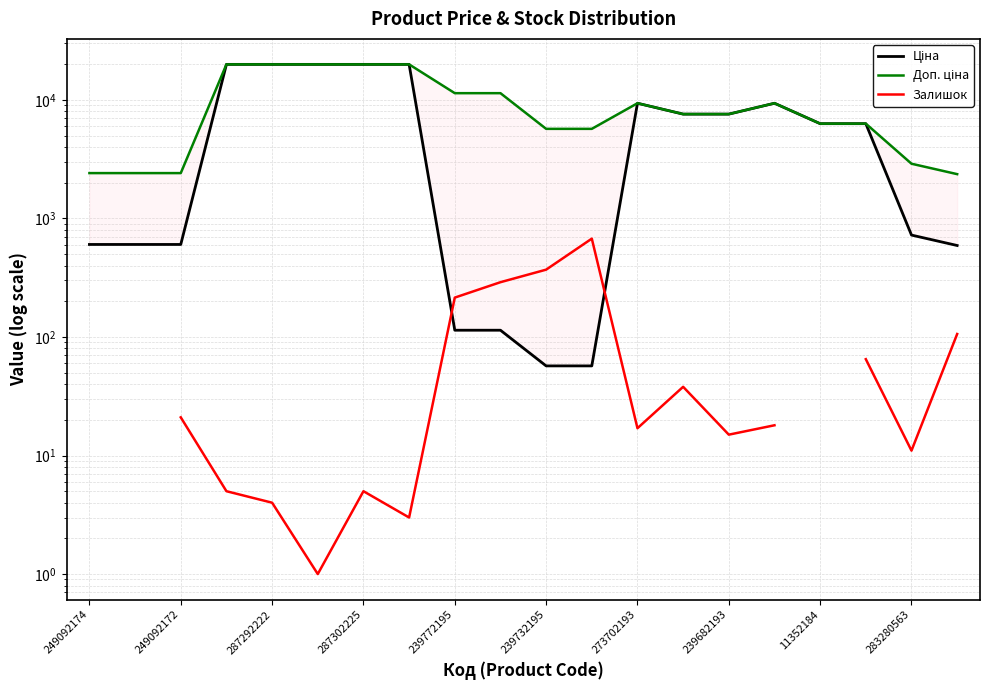

The Залишок series shows 38.0 at 13. True or false?

True